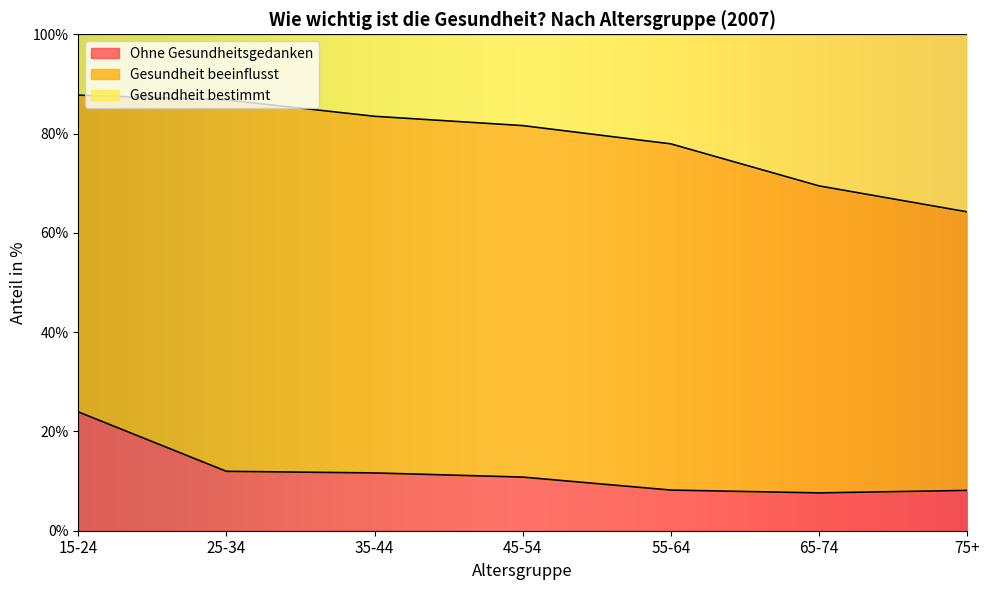

What is the total value across all series at 45-54?

100.0